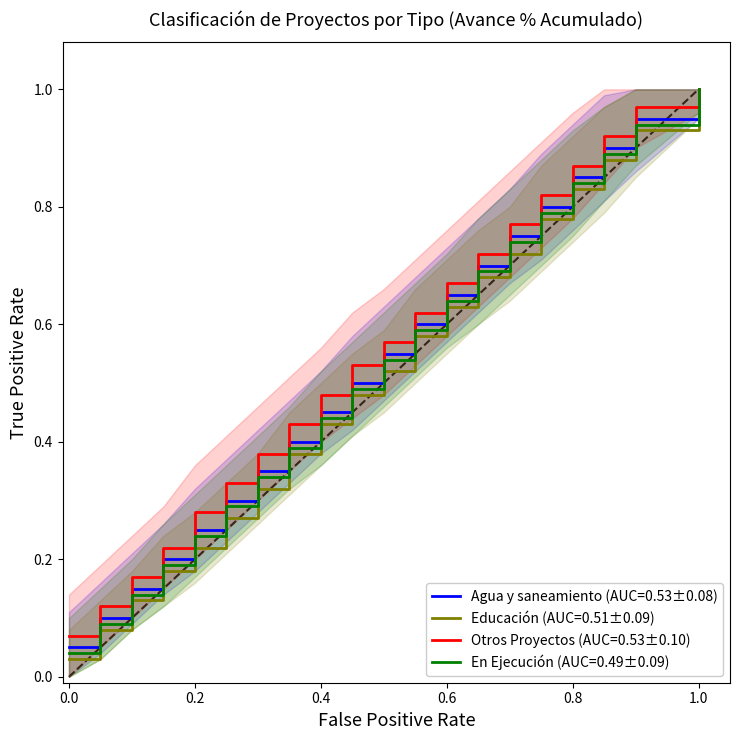

Which series has the widest spread of values?

Educación (AUC=0.51±0.09)